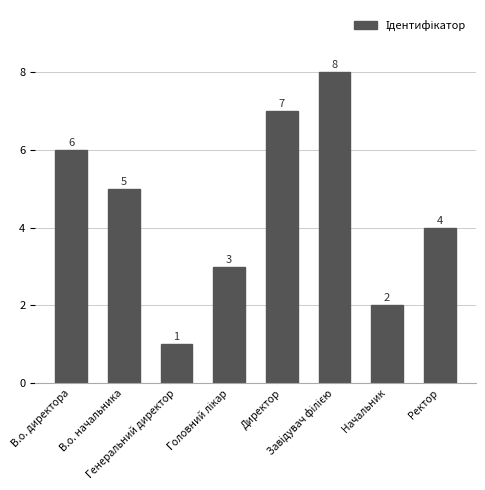

How many values are between 3 and 7?

5